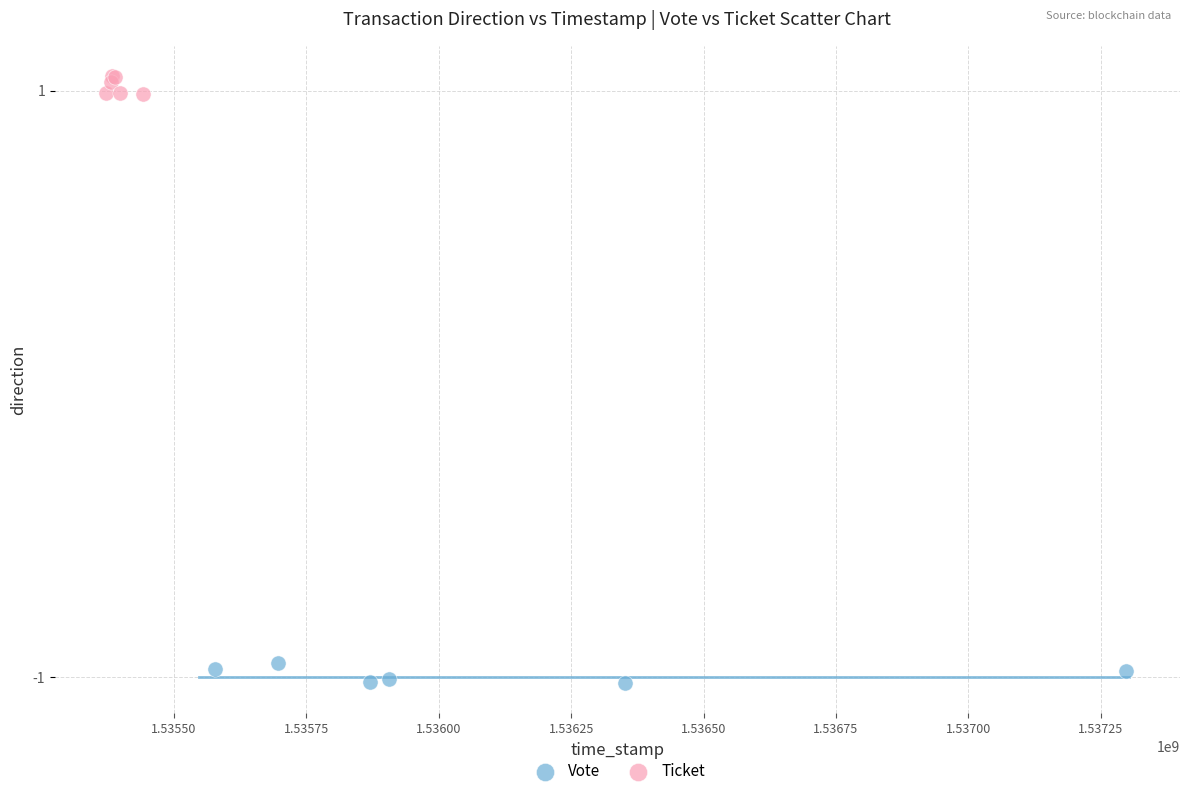

Which series reaches the minimum Y coordinate?

Vote